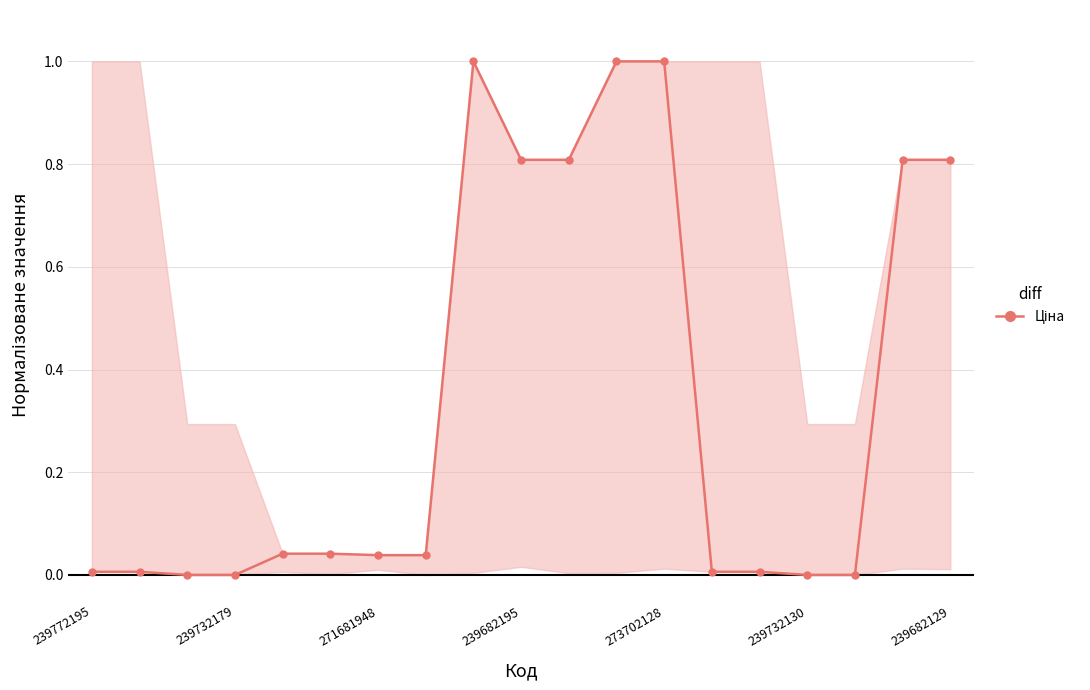

Does the chart have visible grid lines?

Yes